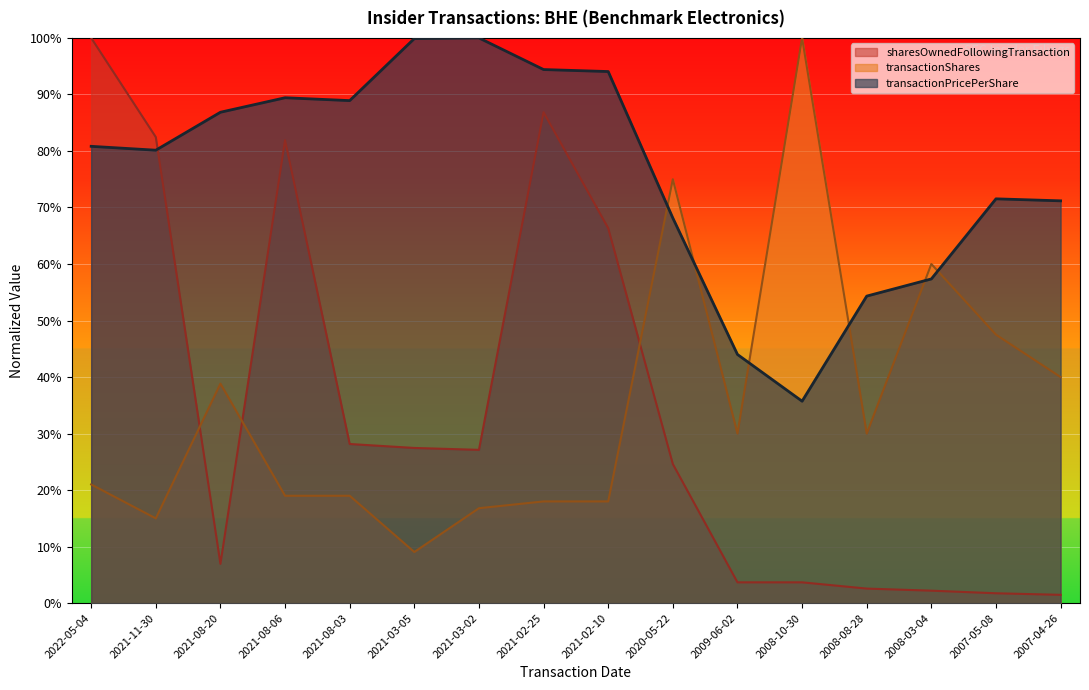

Reading left to right, transcribe all the data shown in this chart.

transactionPricePerShare: 0.8	0.8	0.9	0.9	0.9	1.0	1.0	0.9	0.9	0.7	0.4	0.4	0.5	0.6	0.7	0.7
transactionShares: 0.2	0.1	0.4	0.2	0.2	0.1	0.2	0.2	0.2	0.8	0.3	1.0	0.3	0.6	0.5	0.4
sharesOwnedFollowingTransaction: 1.0	0.8	0.1	0.8	0.3	0.3	0.3	0.9	0.7	0.2	0.0	0.0	0.0	0.0	0.0	0.0